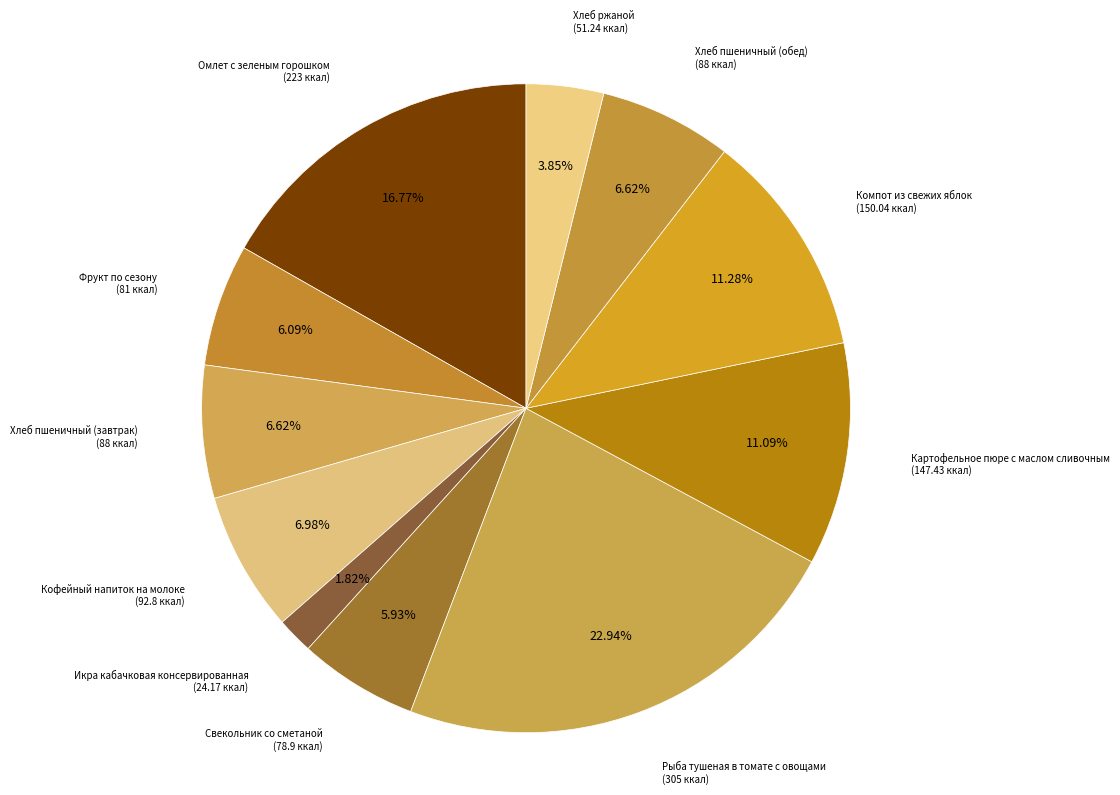

Rank the categories by value from highest to lowest.

Рыба тушеная в томате с овощами, Омлет с зеленым горошком, Компот из свежих яблок, Картофельное пюре с маслом сливочным, Кофейный напиток на молоке, Хлеб пшеничный (завтрак), Хлеб пшеничный (обед), Фрукт по сезону, Свекольник со сметаной, Хлеб ржаной, Икра кабачковая консервированная